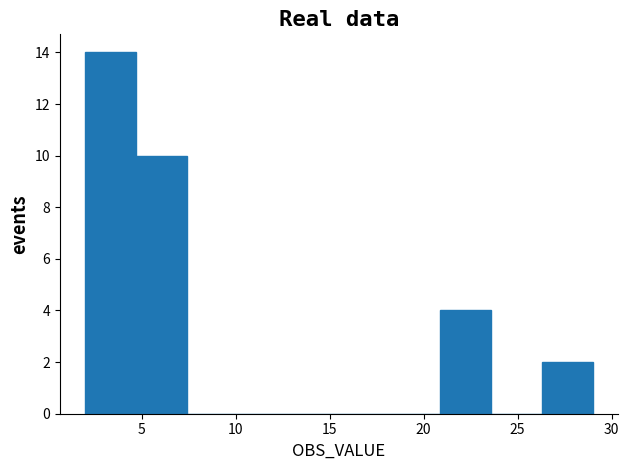

How tall is the bar that spans 2.0 to 4.7 on the x-axis? Neither the bar edges nor the heights are printed on the chart, so give them approximately, as read against the axes.

14